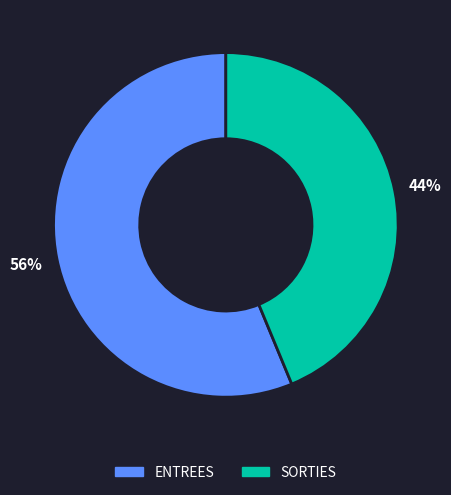

What is the ratio of the value at ENTREES to the value at SORTIES?

1.3